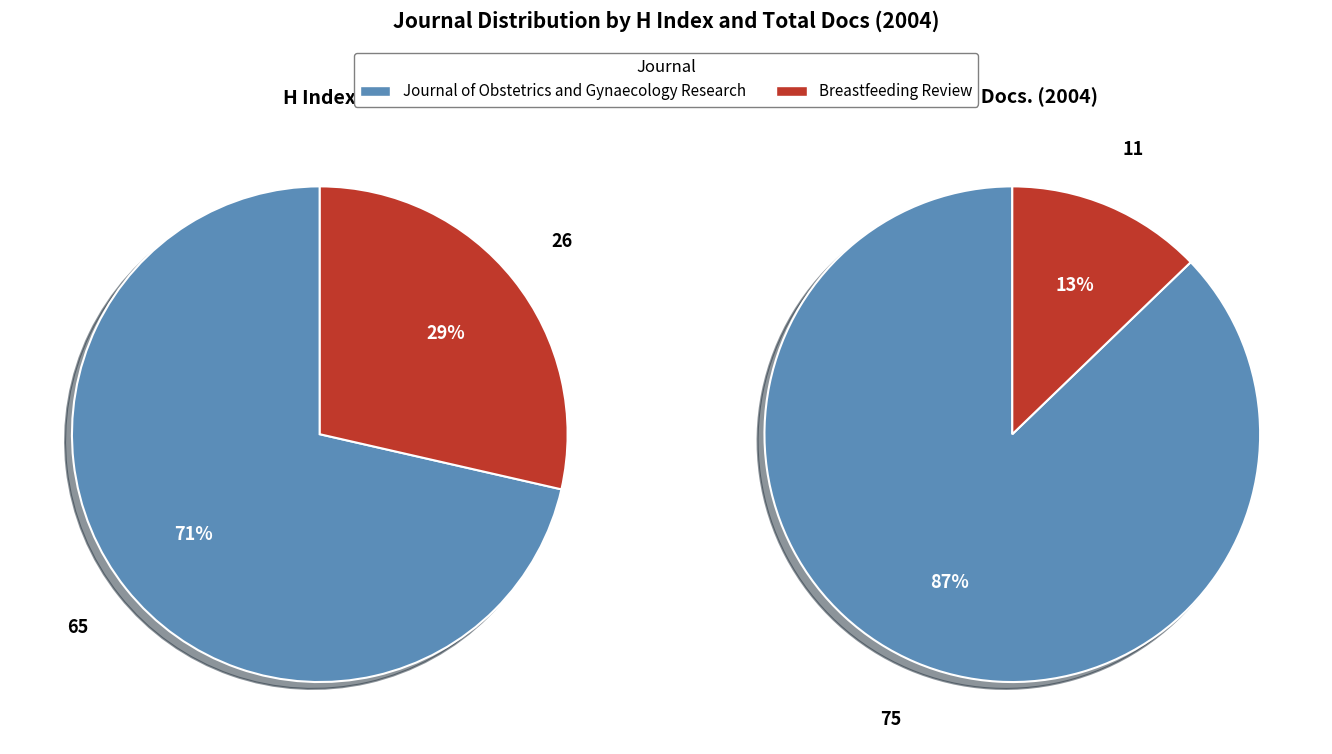

Which slice is the largest?

Journal of Obstetrics and Gynaecology Research